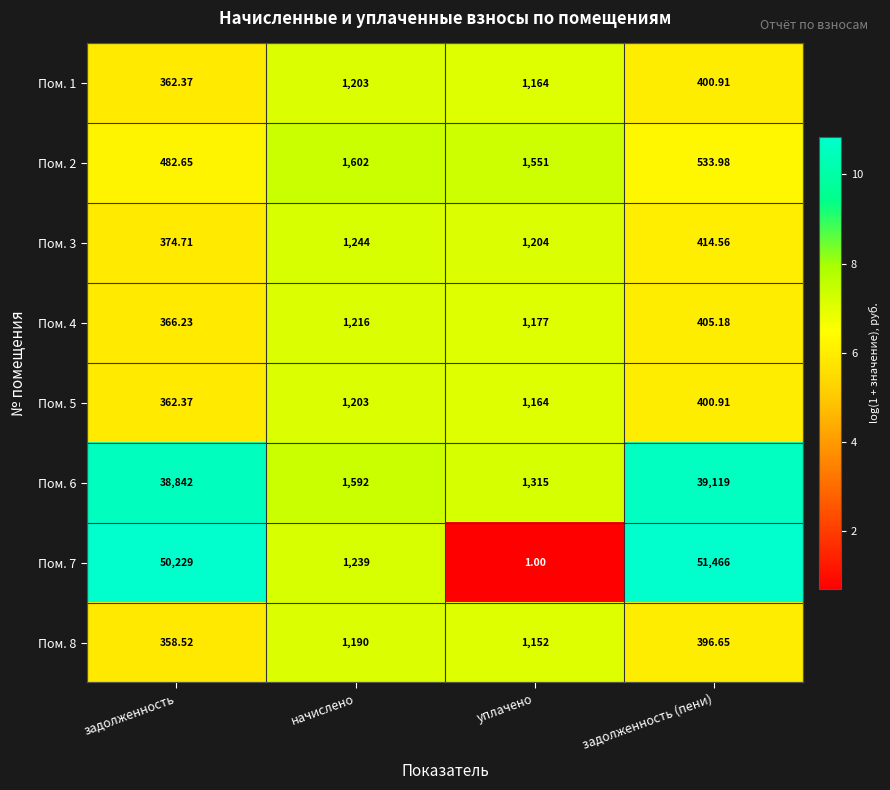

Count the number of categories in the chart.

4